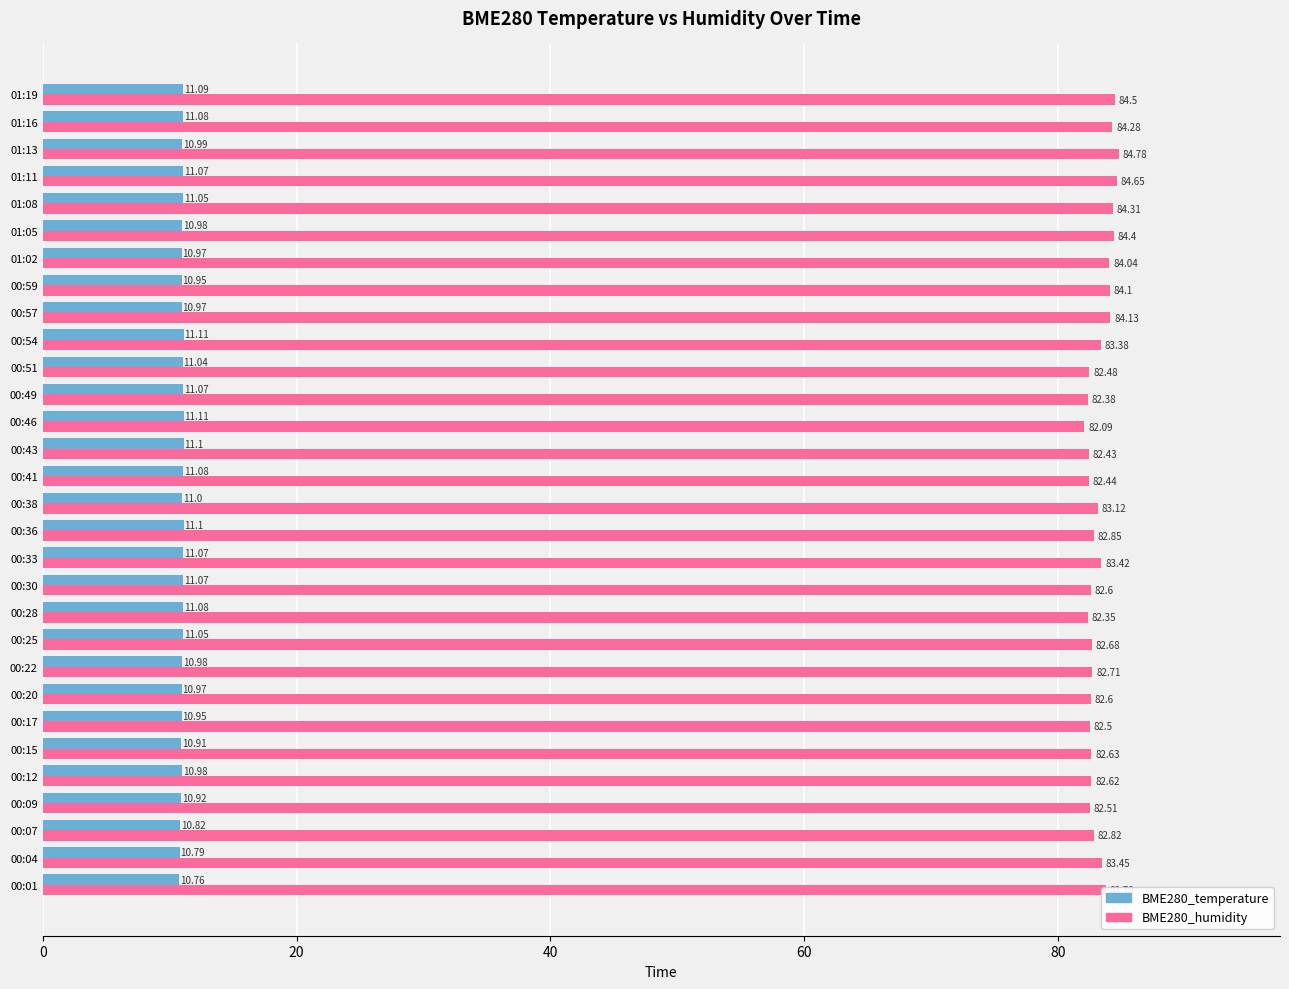

Which series has the largest total across all categories?

BME280_humidity